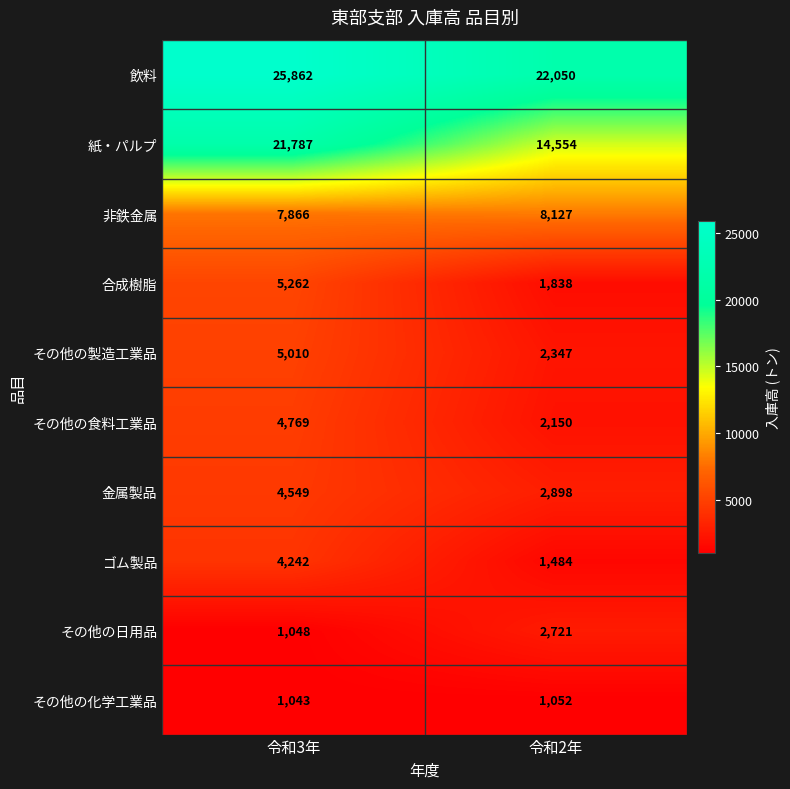

What is the sum of the その他の製造工業品 values at 令和3年 and 令和2年?

7357